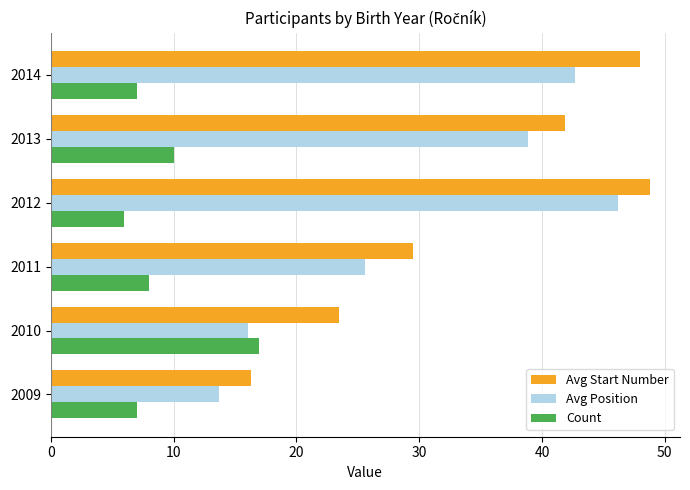

True or false: Avg Start Number has a value of 66.6 at 2013.

False